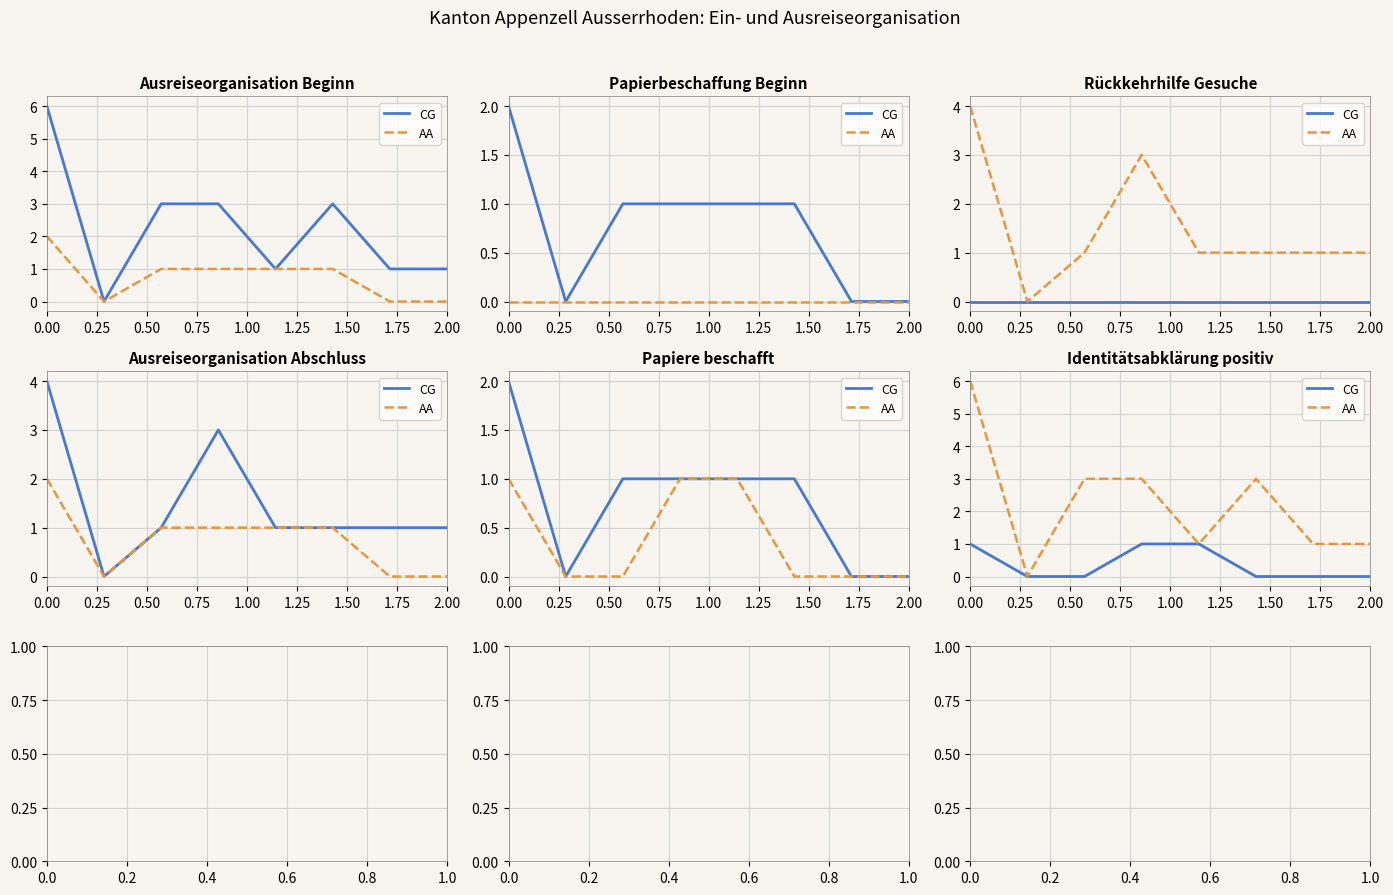

Where is the first local minimum for AA?

0.25